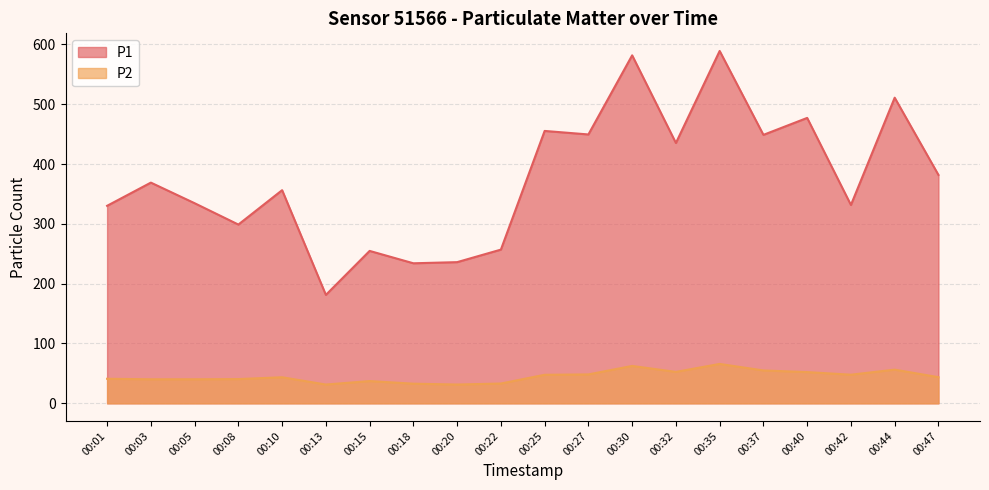

At which label does P2 reach its peak?

00:35